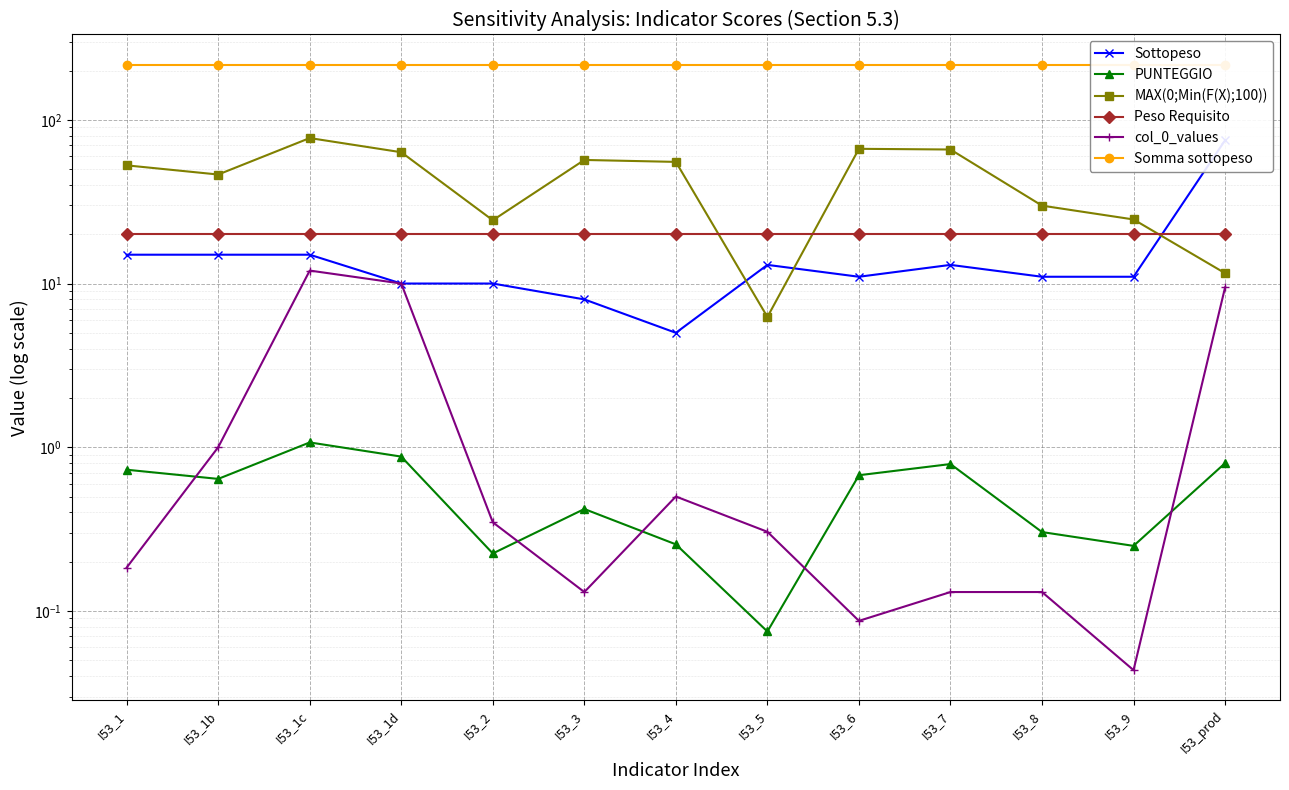

What are all the series names shown in the legend?

Sottopeso, PUNTEGGIO, MAX(0;Min(F(X);100)), Peso Requisito, col_0_values, Somma sottopeso